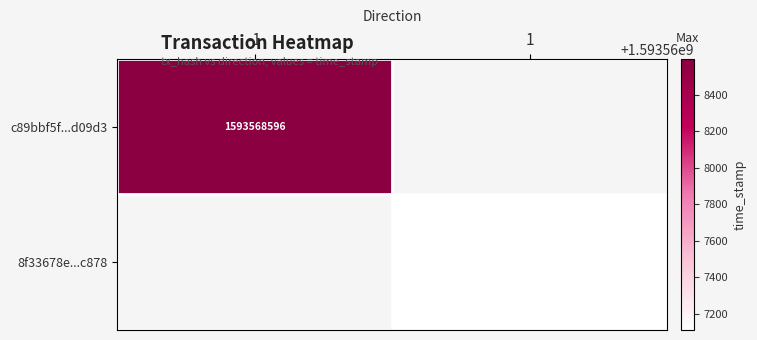

Which series has the largest total across all categories?

c89bbf5f328fa7a787b0725412c7927a78d09d3...